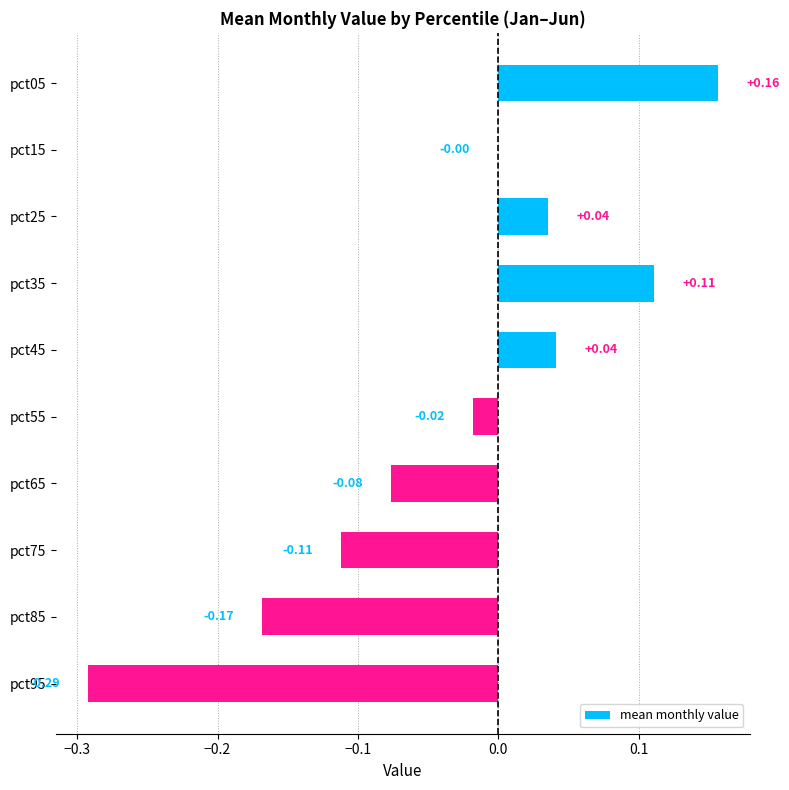

What is the change in value from pct55 to pct45?

+0.1